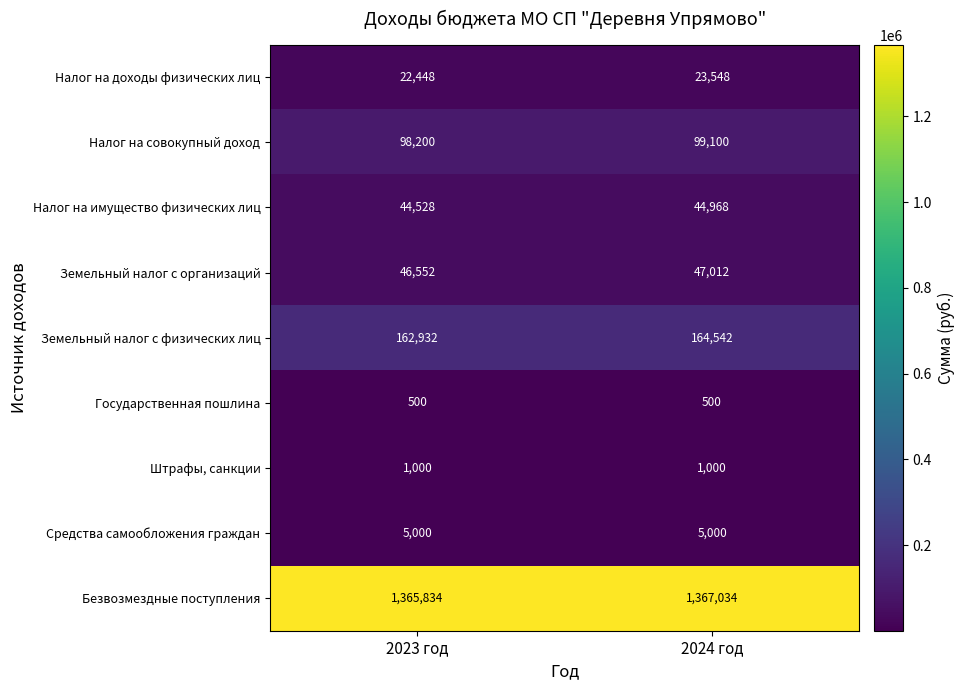

The Налог на совокупный доход series shows 99100 at 2024 год. True or false?

True